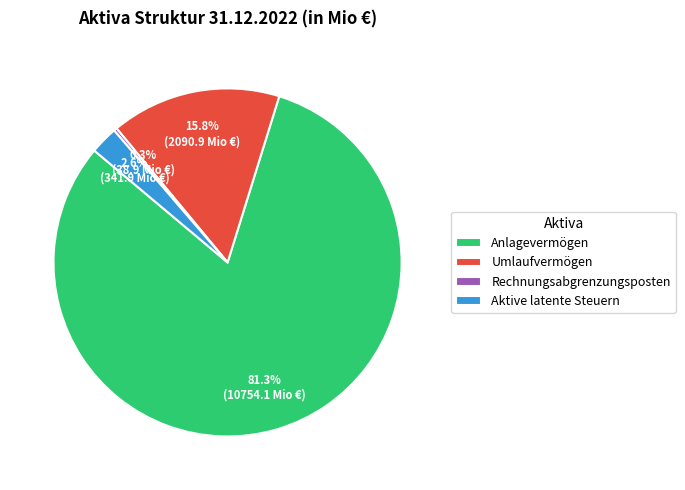

To the nearest percent, what percentage of the pie is Anlagevermögen?

81%